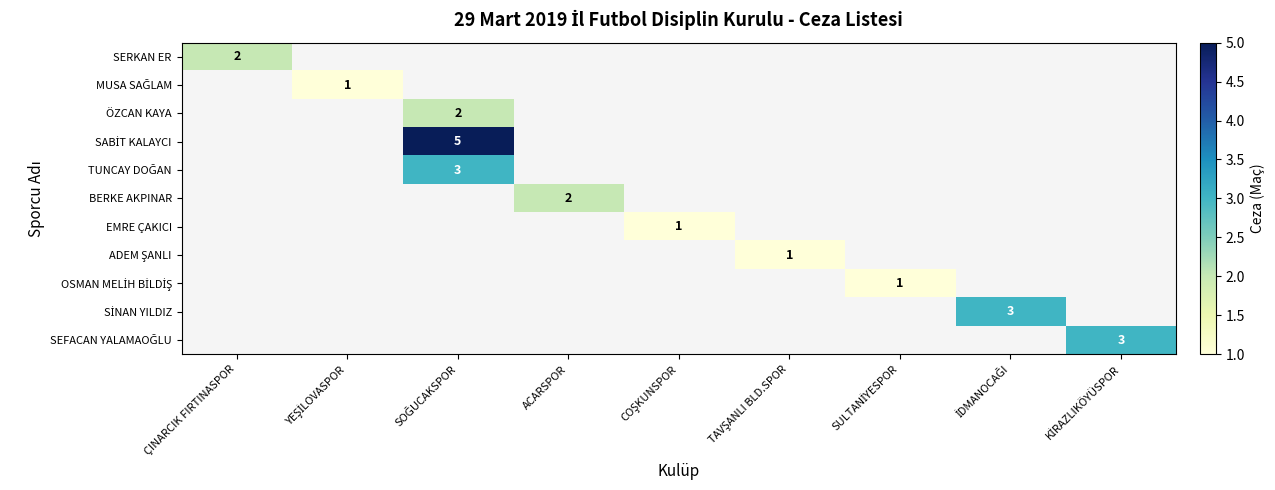

List the labels in order of ÖZCAN KAYA value, smallest first.

ÇINARCIK FIRTINASPOR, YEŞİLOVASPOR, SOĞUCAKSPOR, ACARSPOR, COŞKUNSPOR, TAVŞANLI BLD.SPOR, SULTANİYESPOR, İDMANOCAĞI, KİRAZLIKÖYÜSPOR